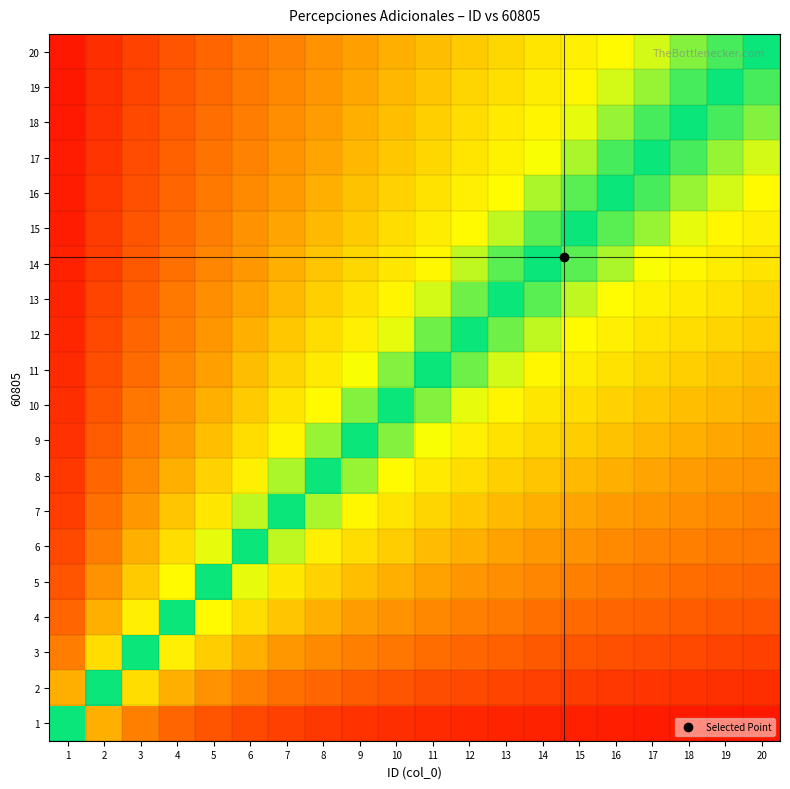

At which category is the sum across all series the highest?

1